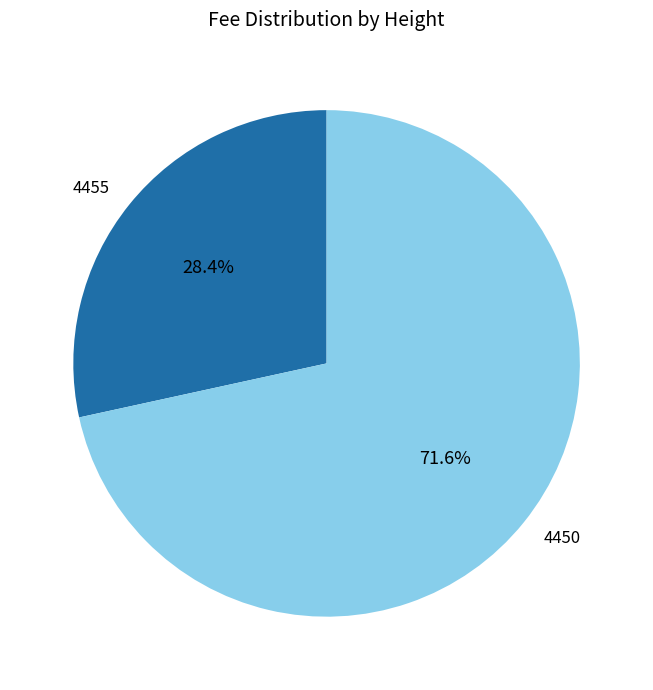

What is the ratio of the value at 4450 to the value at 4455?

2.5